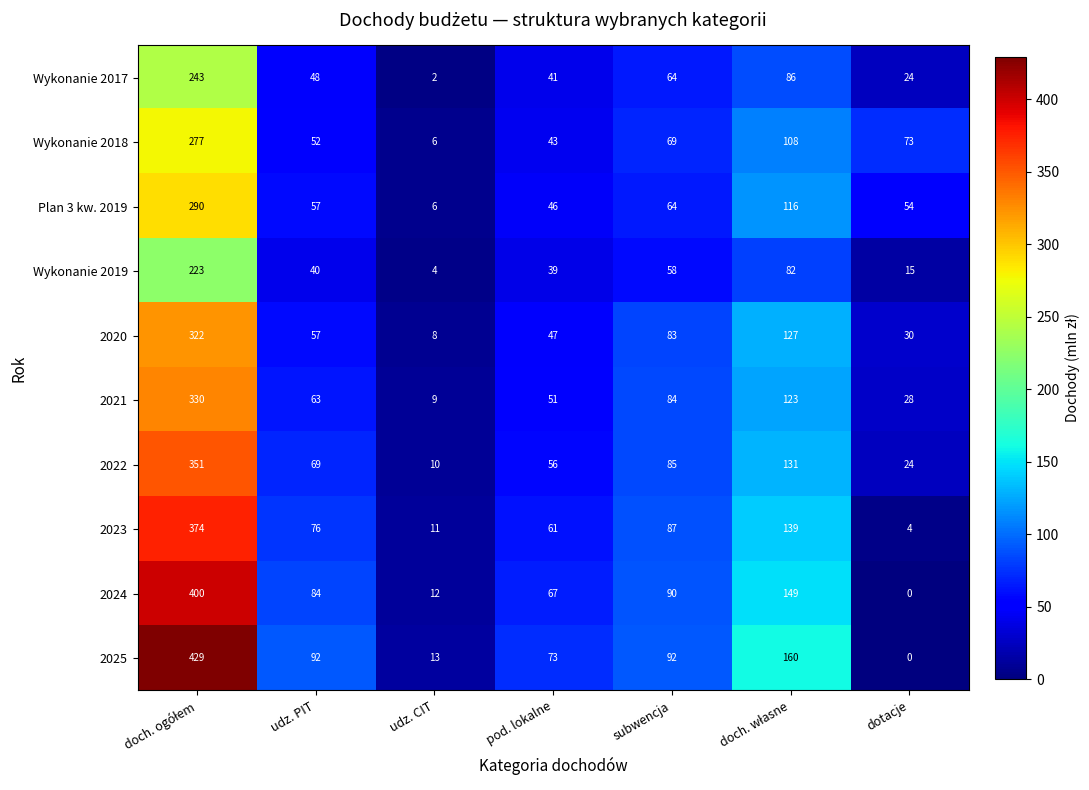

At pod. lokalne, list the series in order from largest to smallest.

2025, 2024, 2023, 2022, 2021, 2020, Plan 3 kw. 2019, Wykonanie 2018, Wykonanie 2017, Wykonanie 2019